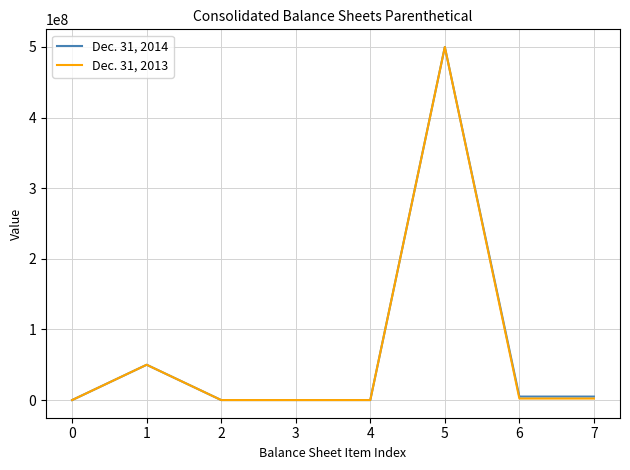

The value of Dec. 31, 2013 at 4 is 0. True or false?

True